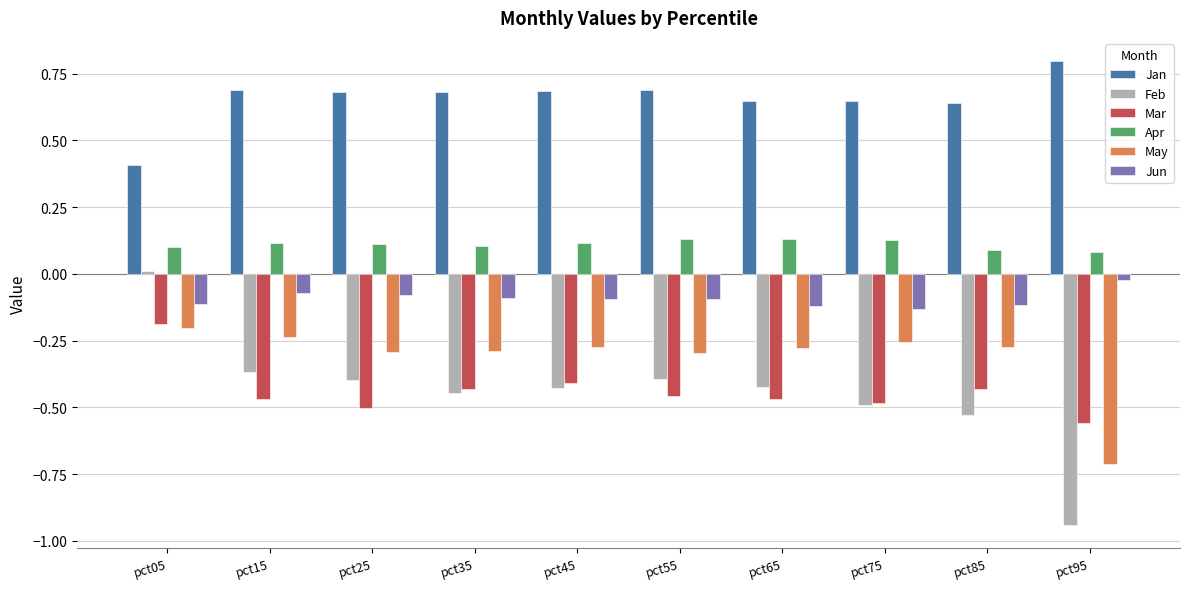

Which label corresponds to the smallest value in the chart?

pct95